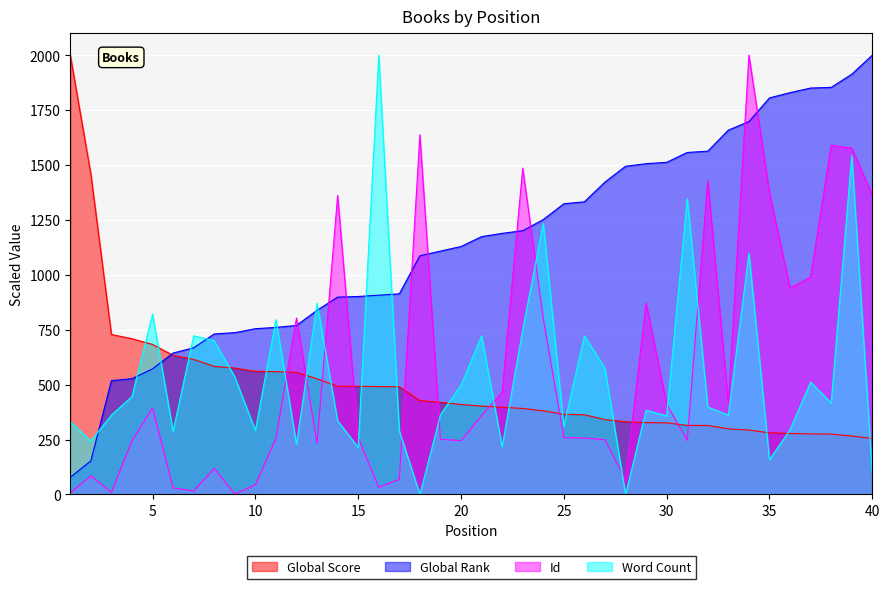

At how many categories does at least one series exceed 695?

39